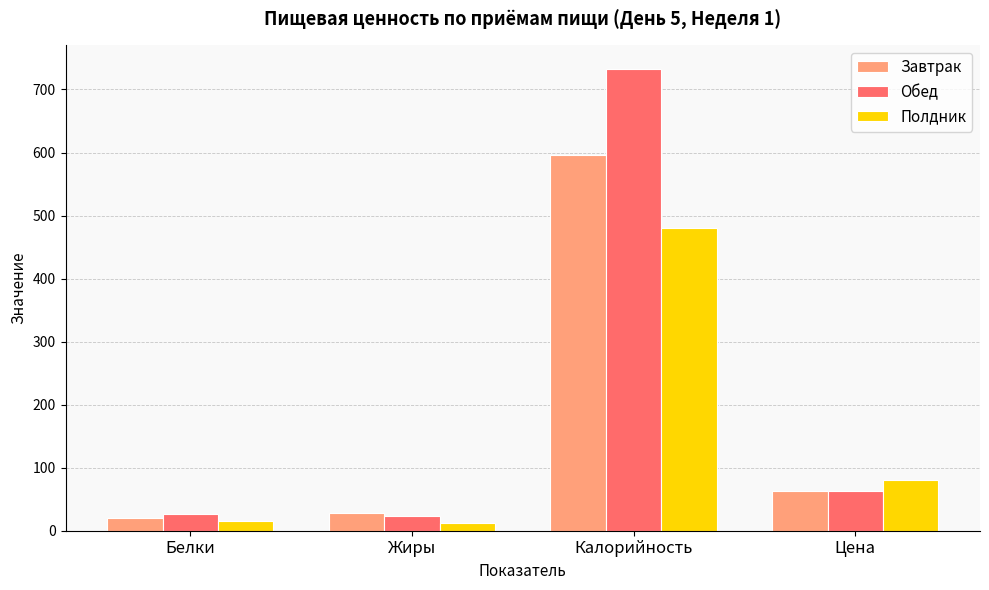

At which category does the chart reach its peak across all series?

Калорийность